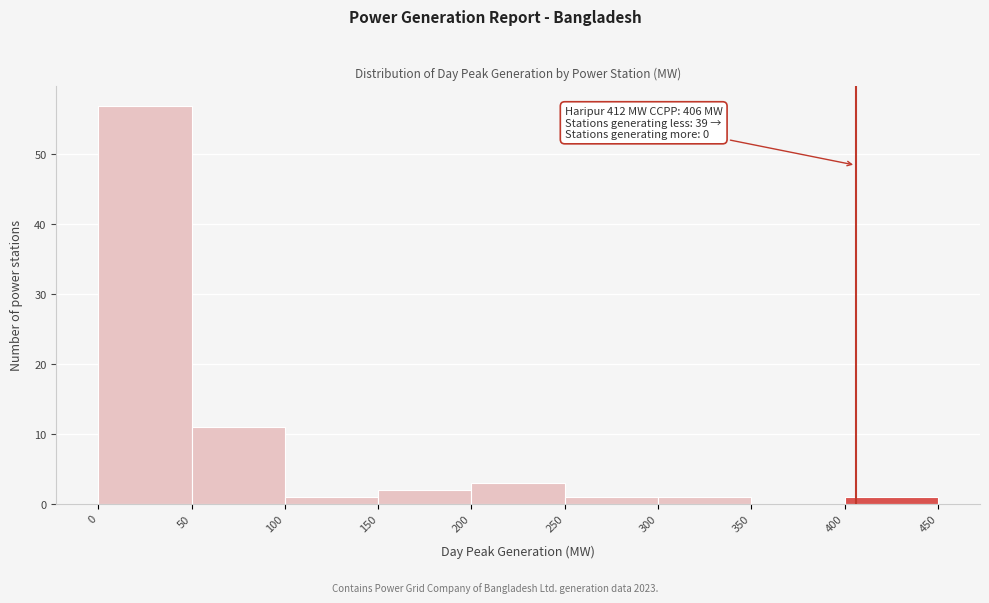

Which range on the x-axis has the tallest bar?

0 to 50